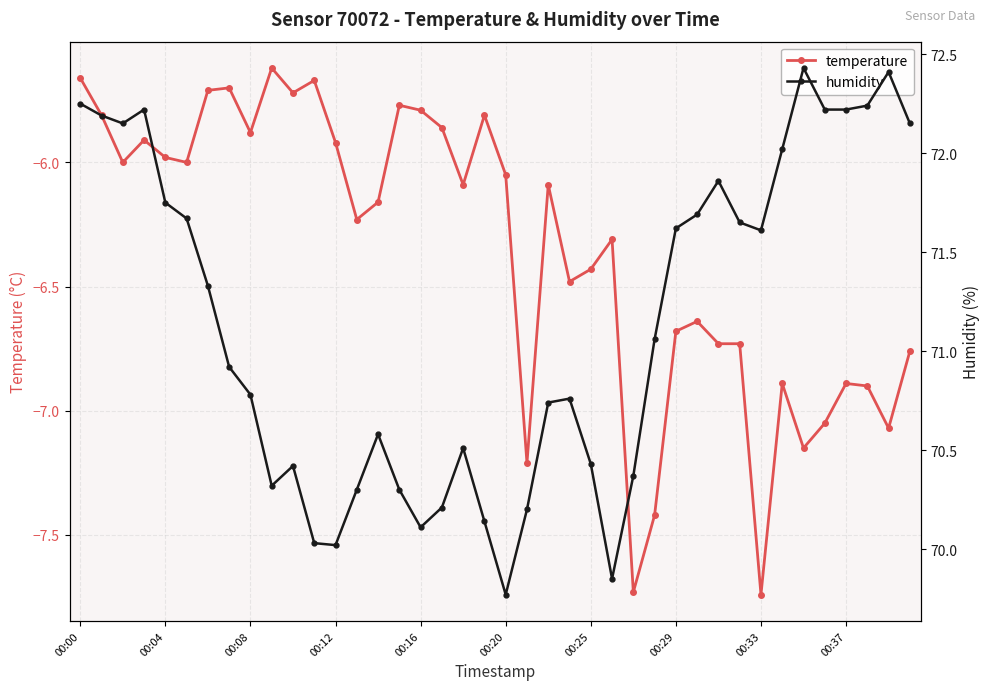

The value of temperature at 00:29 is -11.6. True or false?

False